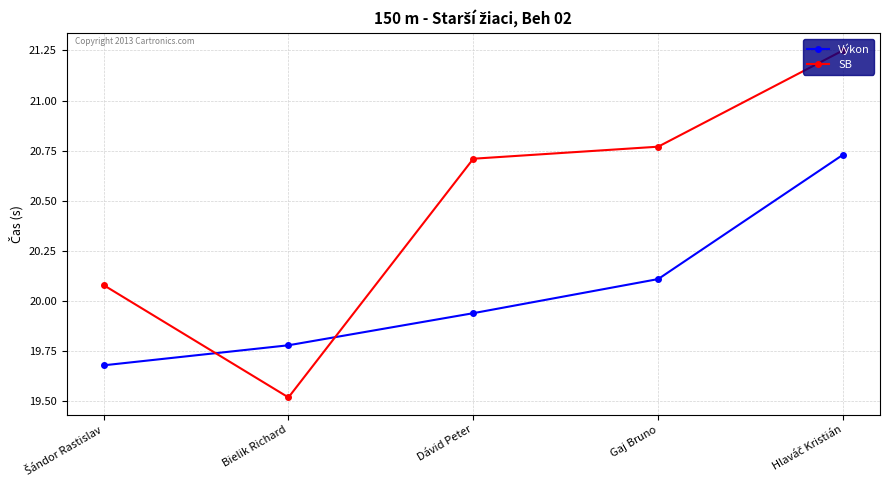

Is it true that SB equals 11.9 at Gaj Bruno?

False